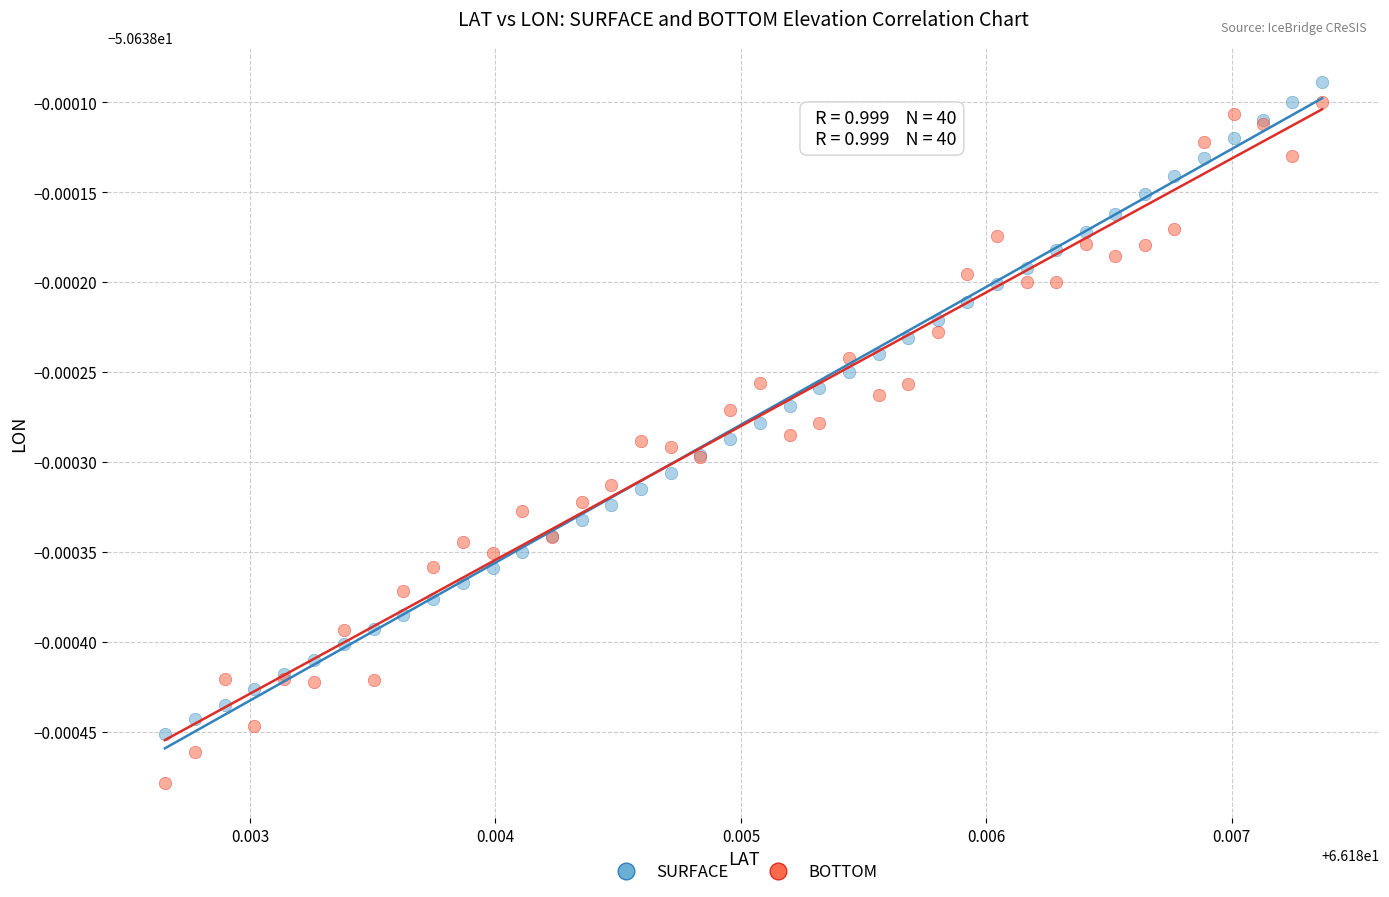

What are all the series names shown in the legend?

SURFACE, BOTTOM